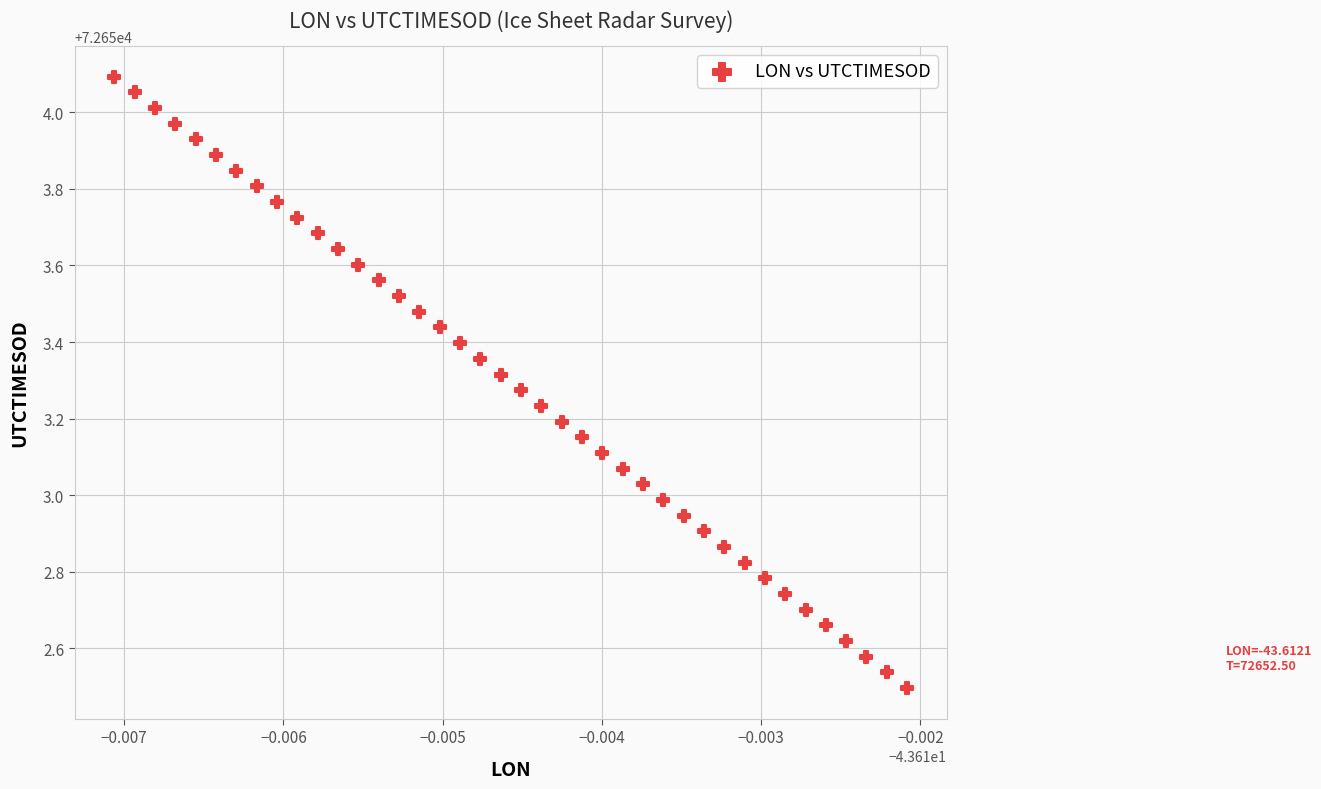

What is the range of Y values (max minus min)?

1.6